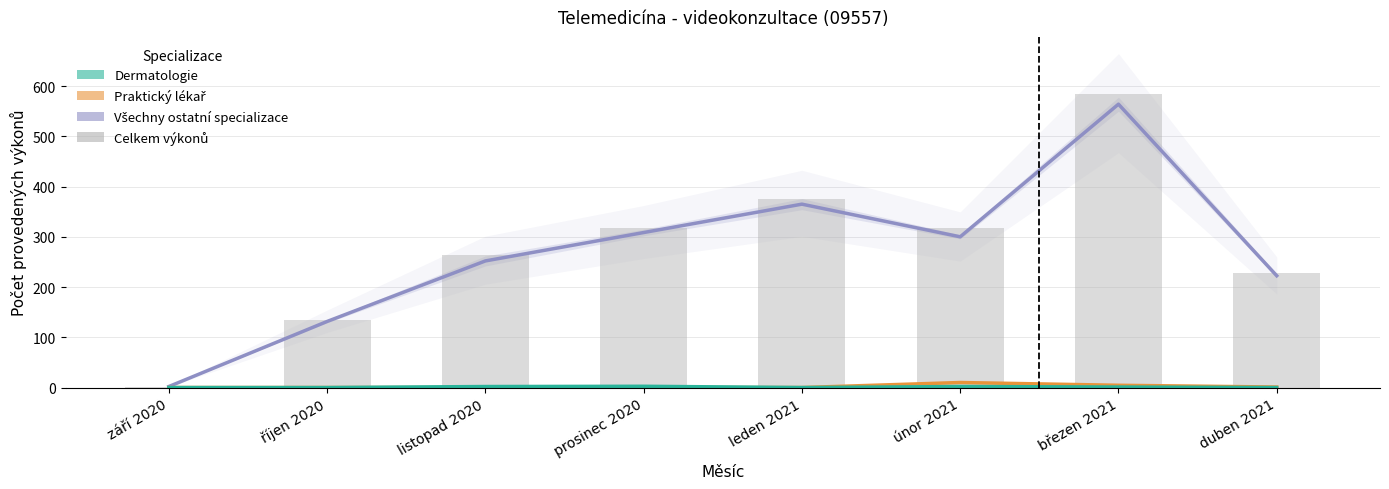

List the labels in order of Praktický lékař value, largest first.

únor 2021, březen 2021, duben 2021, září 2020, říjen 2020, listopad 2020, prosinec 2020, leden 2021